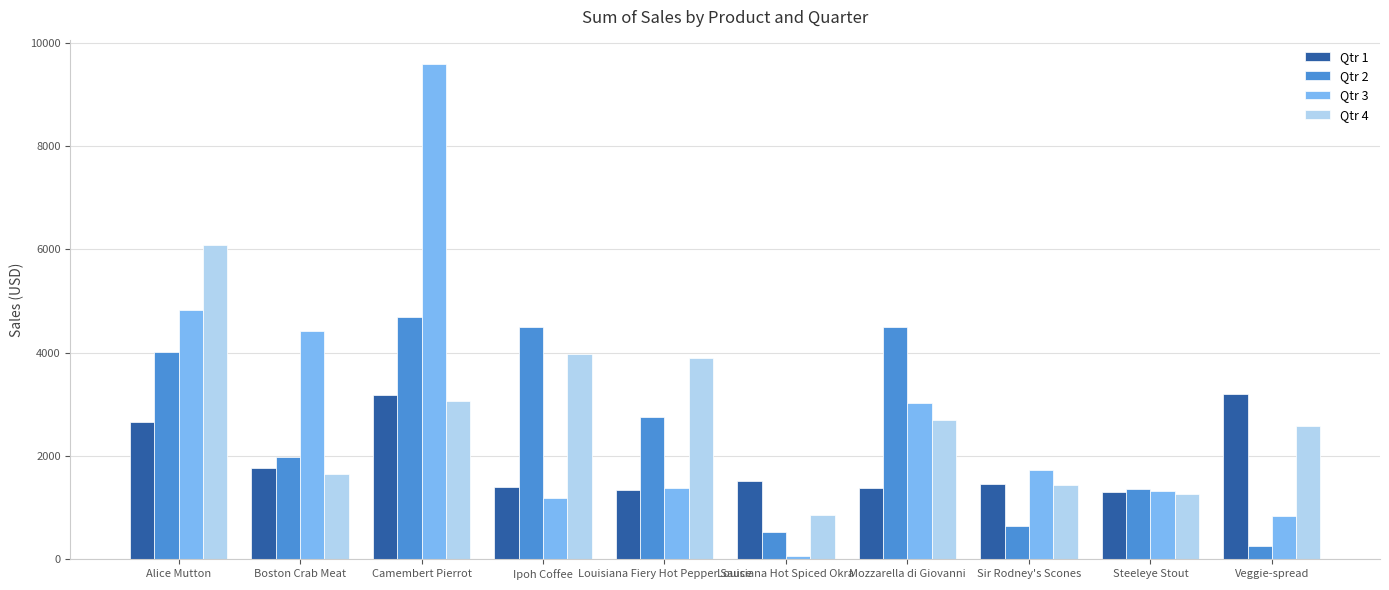

What is the difference between the Qtr 1 values at Veggie-spread and Mozzarella di Giovanni?

1812.9